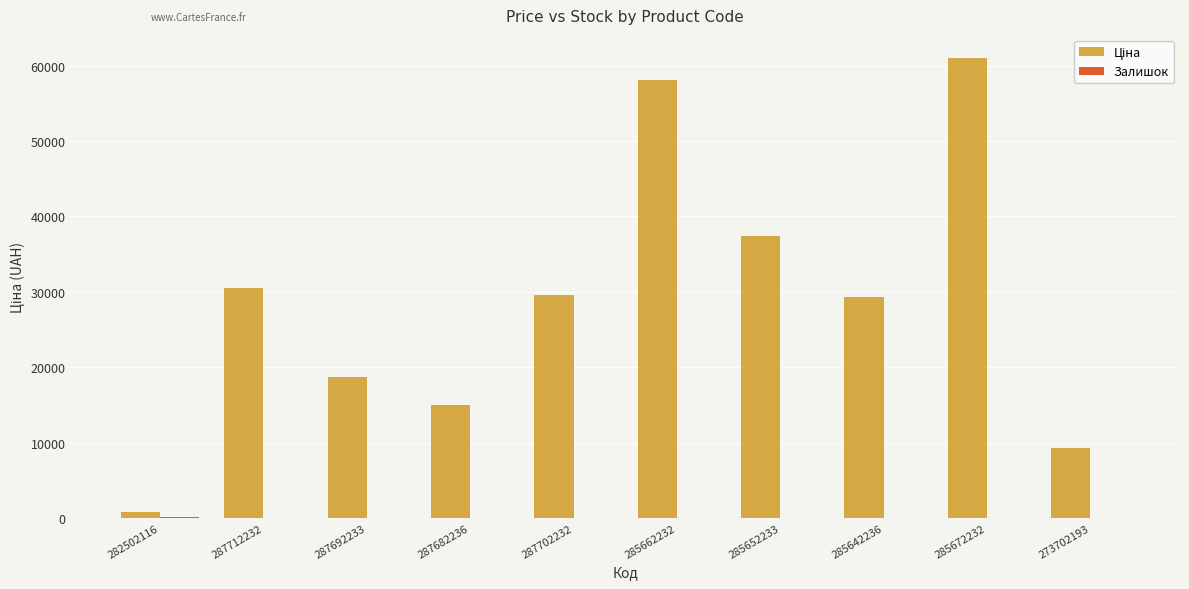

How many groups of bars are there?

10